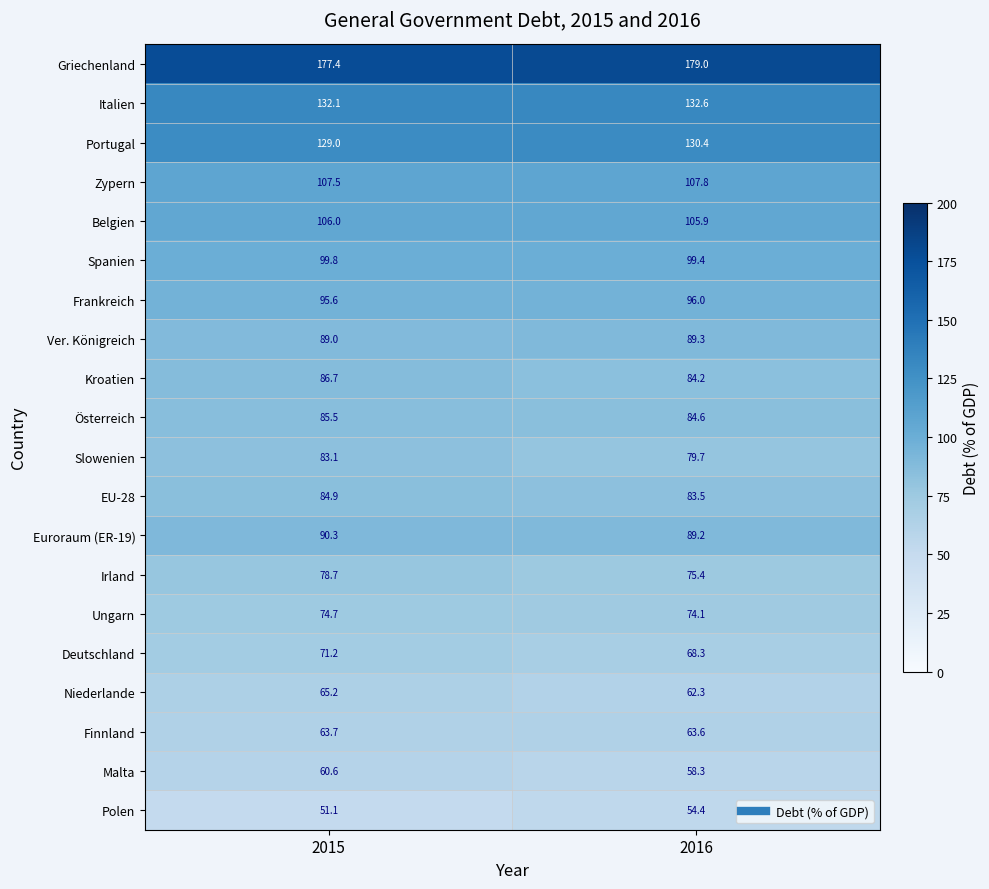

What is the total value across all series at 2016?

1818.0